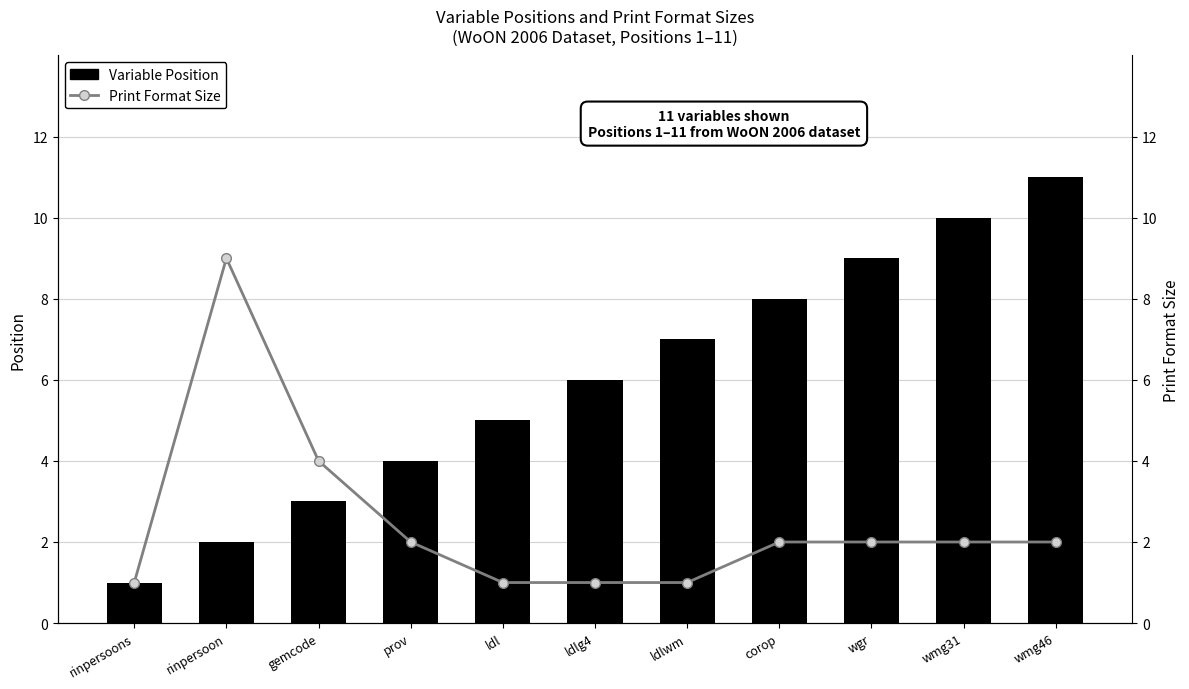

Which series has the largest total across all categories?

Variable Position